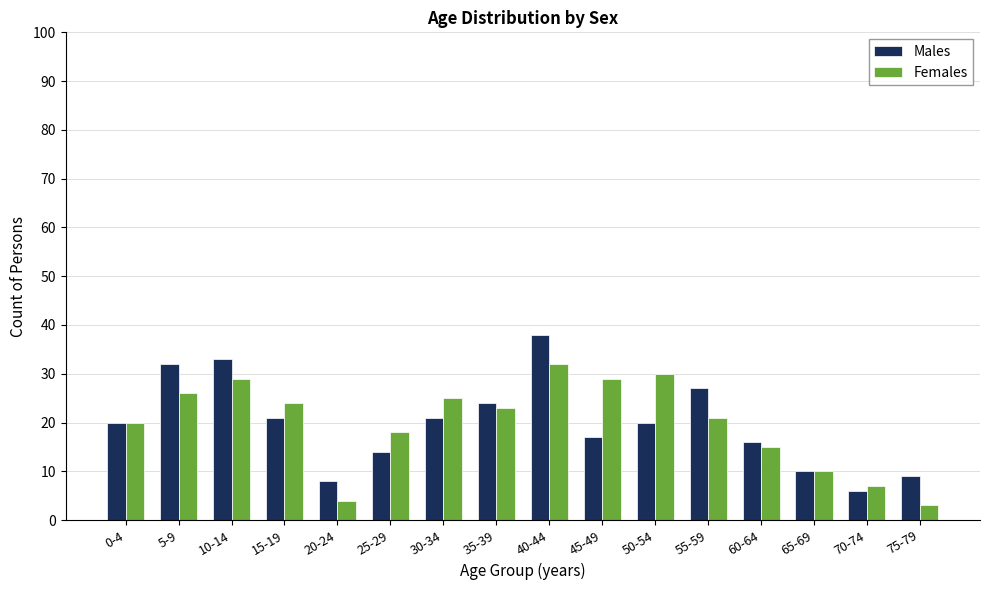

What is the sum of the Females values at 5-9 and 40-44?

58